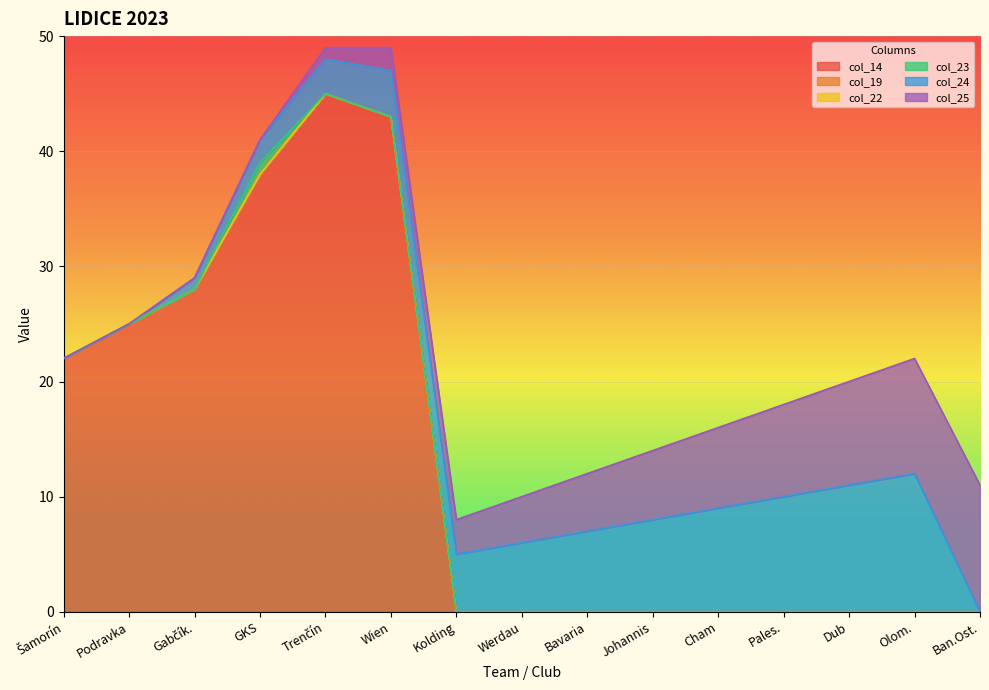

True or false: col_23 and col_19 cross at least once.

False